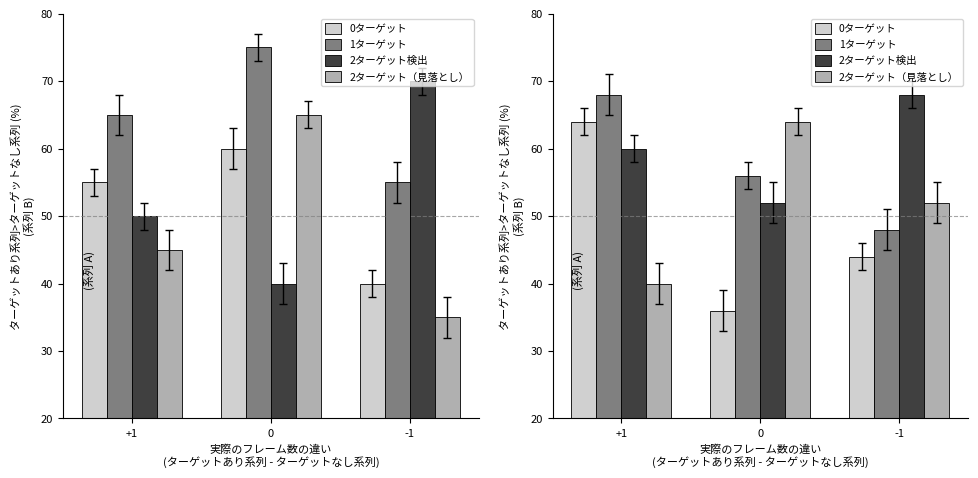

The value of 1ターゲット at +1 is 68. True or false?

True